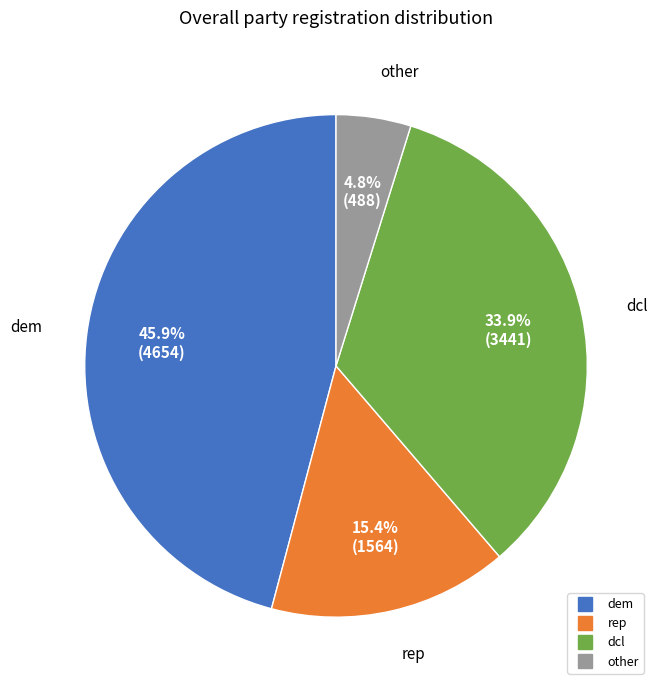

Is there any slice that represents more than half of the pie?

No